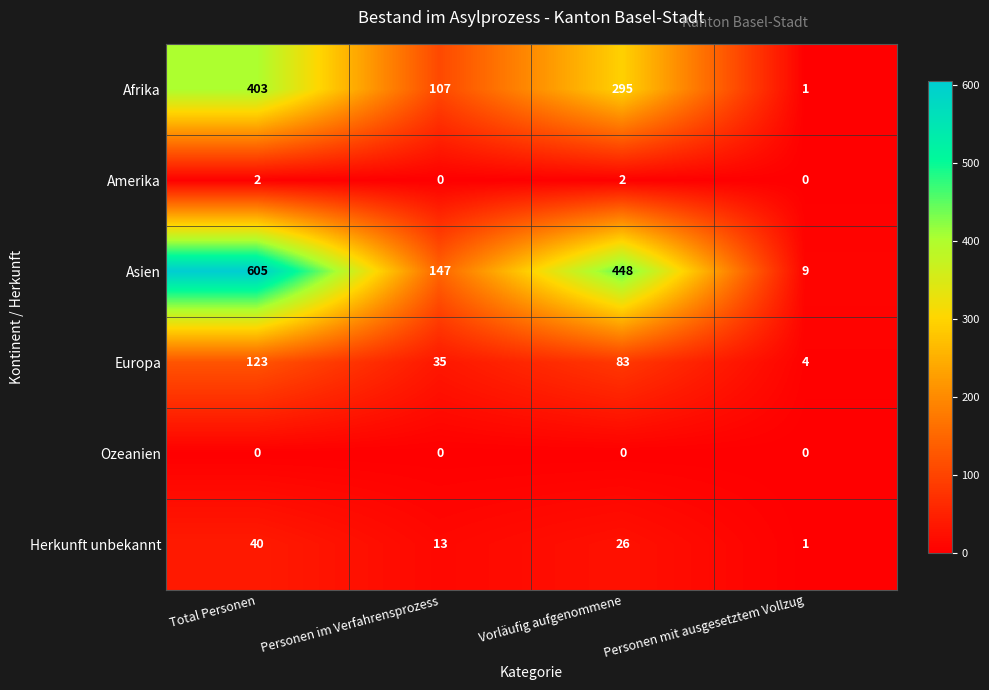

Read the Afrika value at Vorläufig aufgenommene.

295